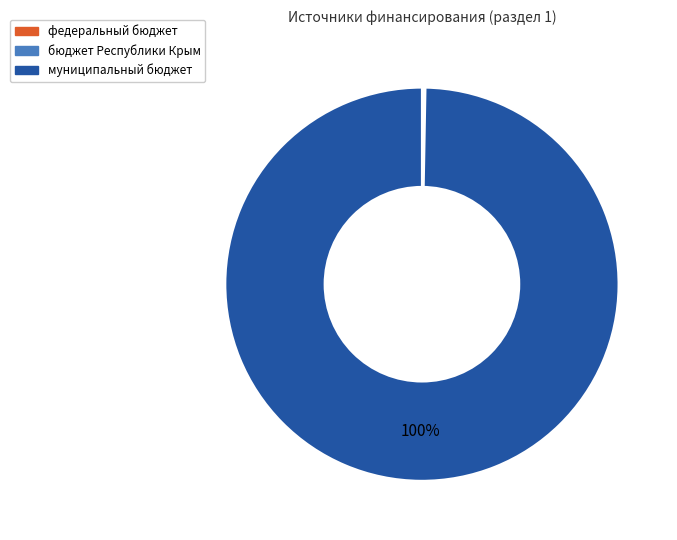

To the nearest percent, what is the difference between the largest and smallest slice percentages?

100%